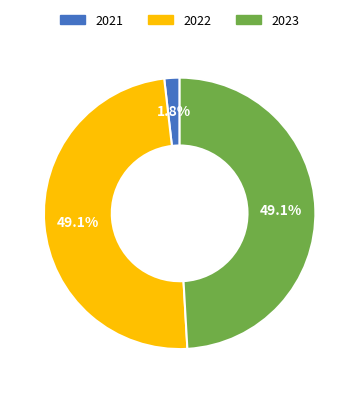

Which slice is the smallest?

2021